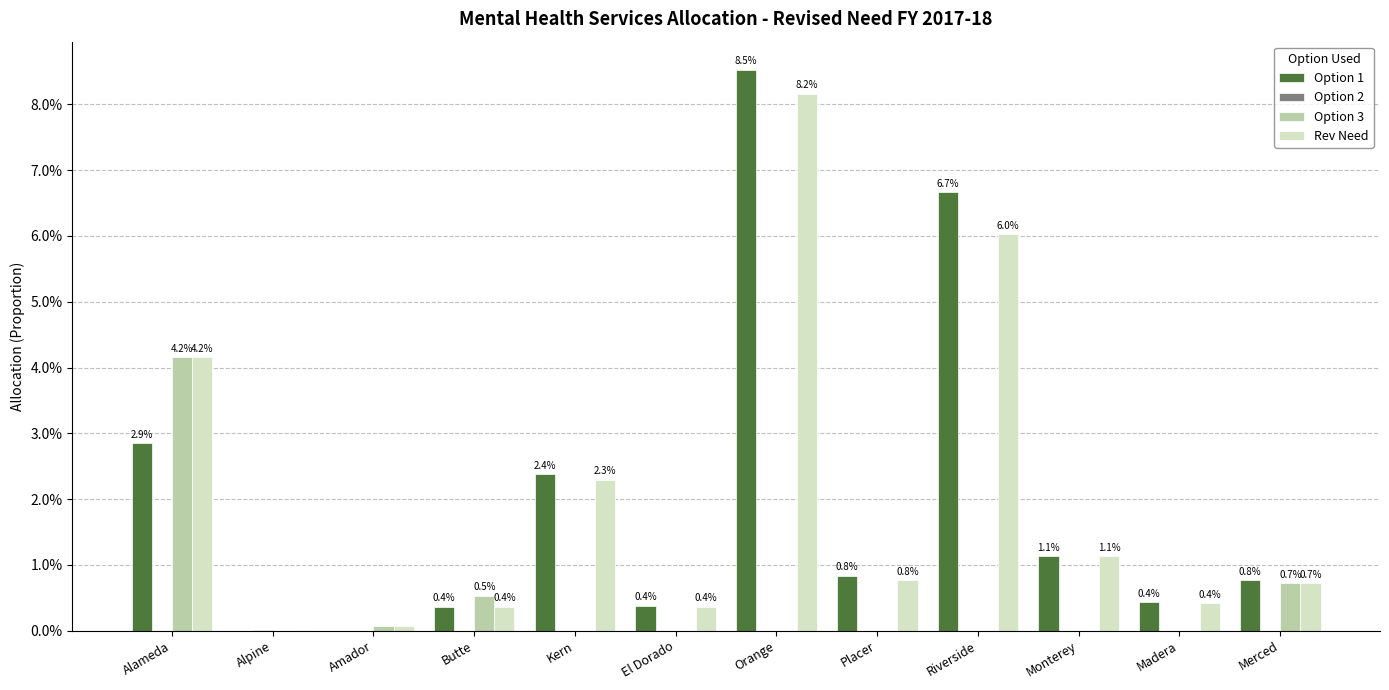

What is the label of the 3rd bar from the left?

Amador